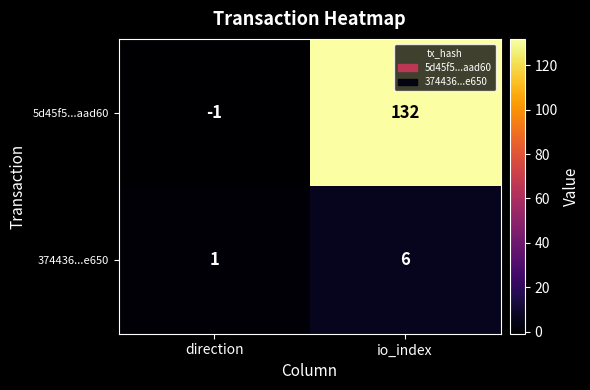

List the series in order of their peak value, lowest first.

374436...e650, 5d45f5...aad60